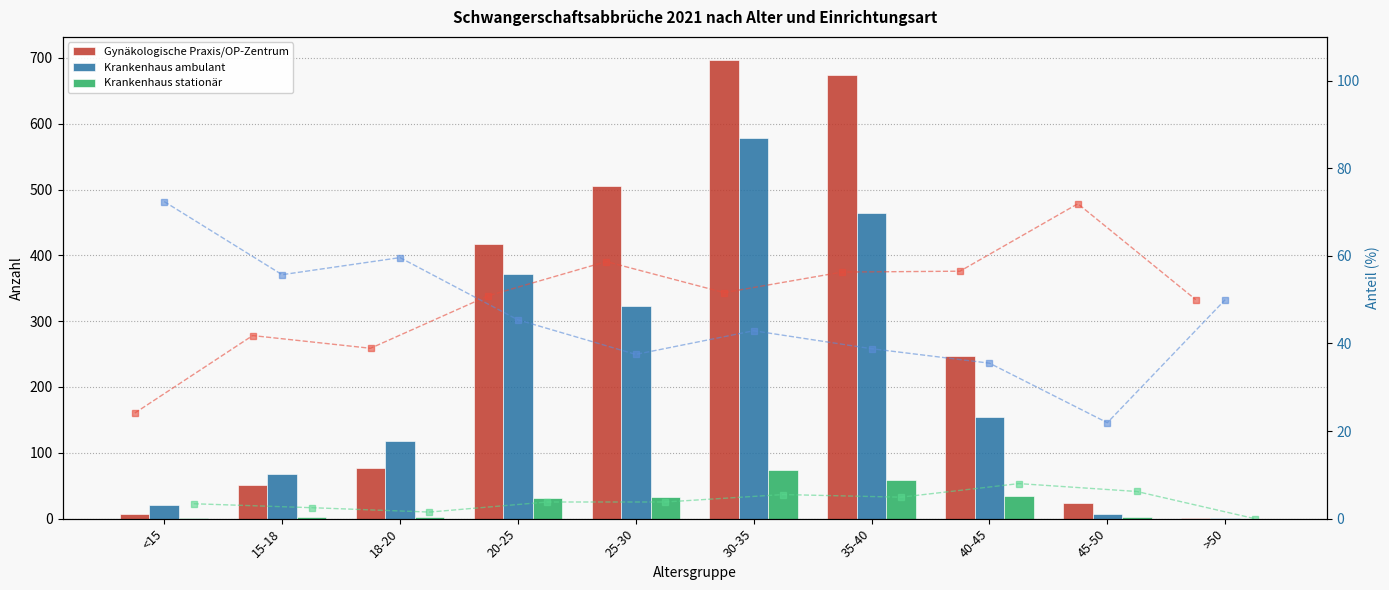

Reading left to right, extract all data points from this chart.

Gynäkologische Praxis/OP-Zentrum: 7.0	51.0	77.0	417.0	506.0	697.0	674.0	247.0	23.0	1.0
Krankenhaus ambulant: 21.0	68.0	118.0	372.0	323.0	579.0	465.0	155.0	7.0	1.0
Krankenhaus stationär: 1.0	3.0	3.0	31.0	33.0	74.0	59.0	35.0	2.0	0.0
Gynäkologische Praxis/OP-Zentrum (%): 24.1	41.8	38.9	50.9	58.7	51.6	56.3	56.5	71.9	50.0
Krankenhaus ambulant (%): 72.4	55.7	59.6	45.4	37.5	42.9	38.8	35.5	21.9	50.0
Krankenhaus stationär (%): 3.4	2.5	1.5	3.8	3.8	5.5	4.9	8.0	6.2	0.0